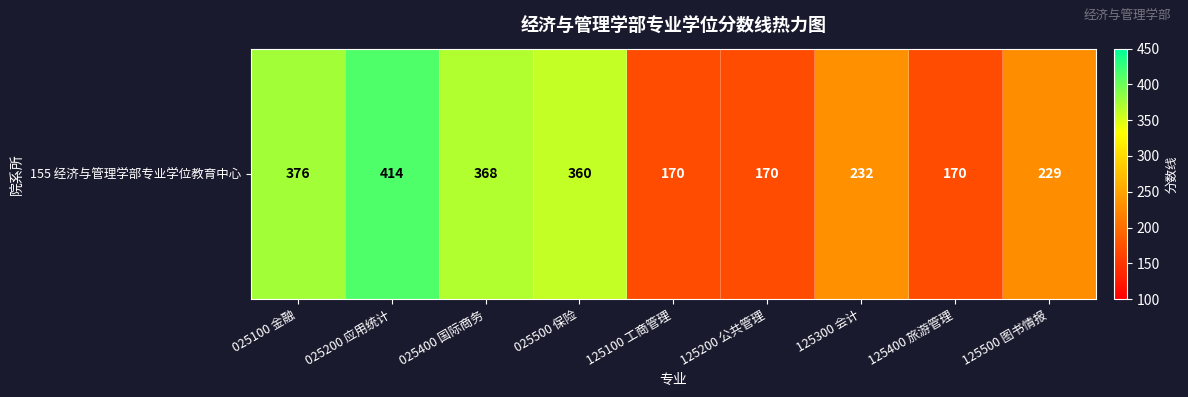

At which label is the value closest to 292?

125300 会计